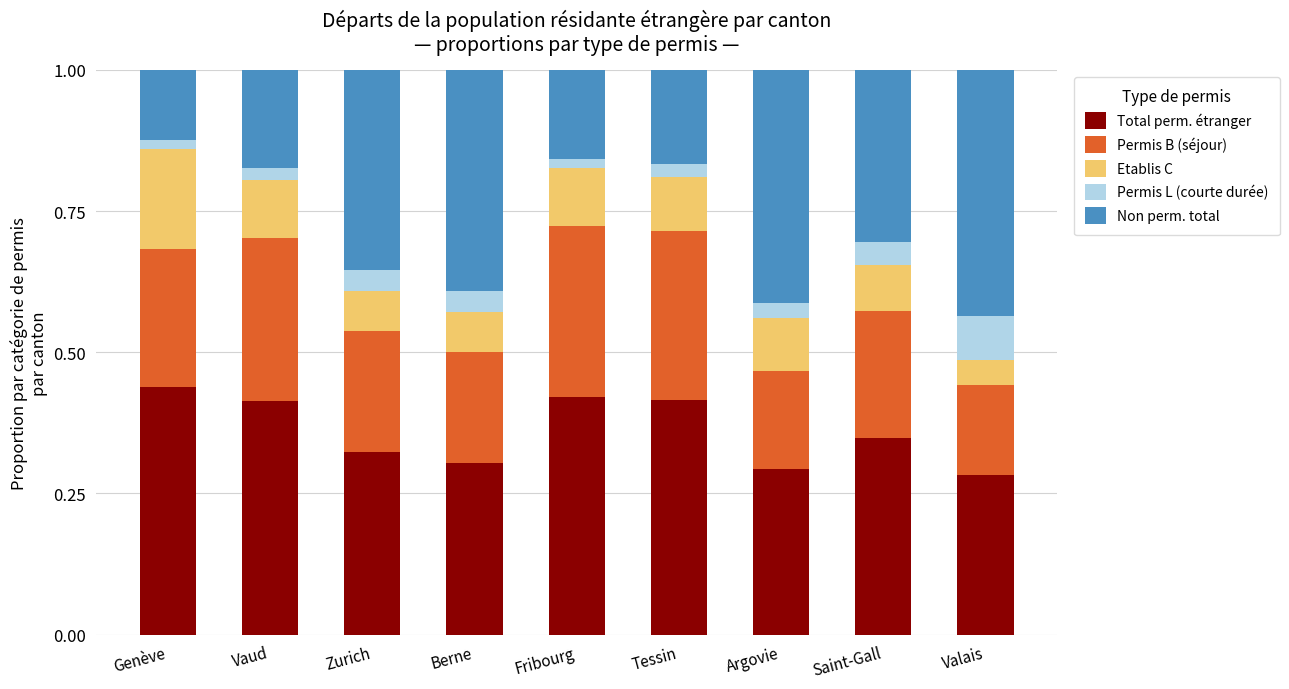

The Total perm. étranger series shows 0.7 at Genève. True or false?

False